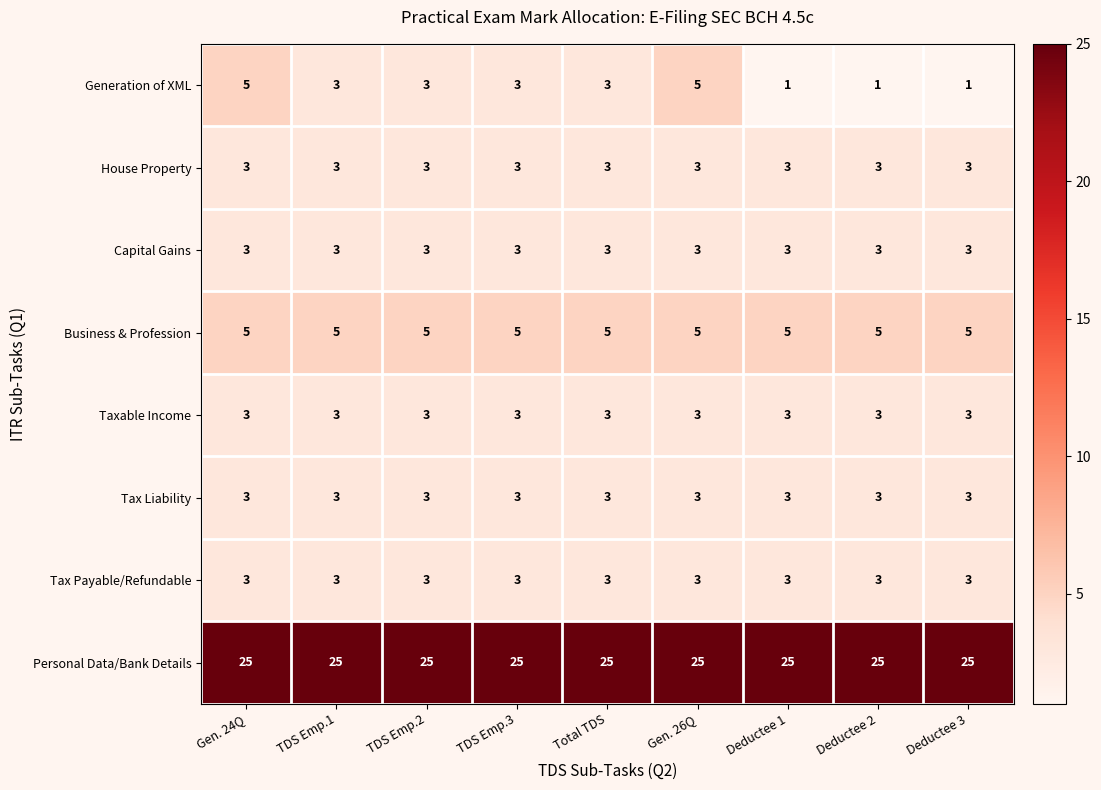

What is the minimum value for Personal Data/Bank Details?

25